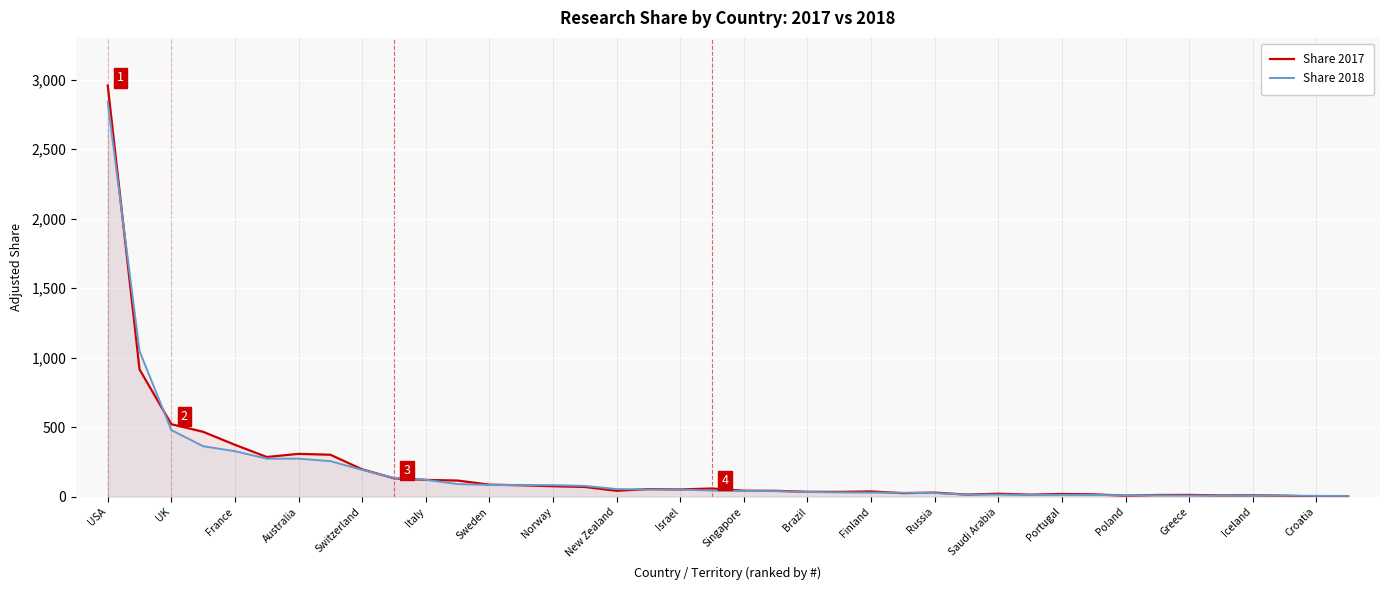

The value of Share 2018 at Australia is 273.6. True or false?

True